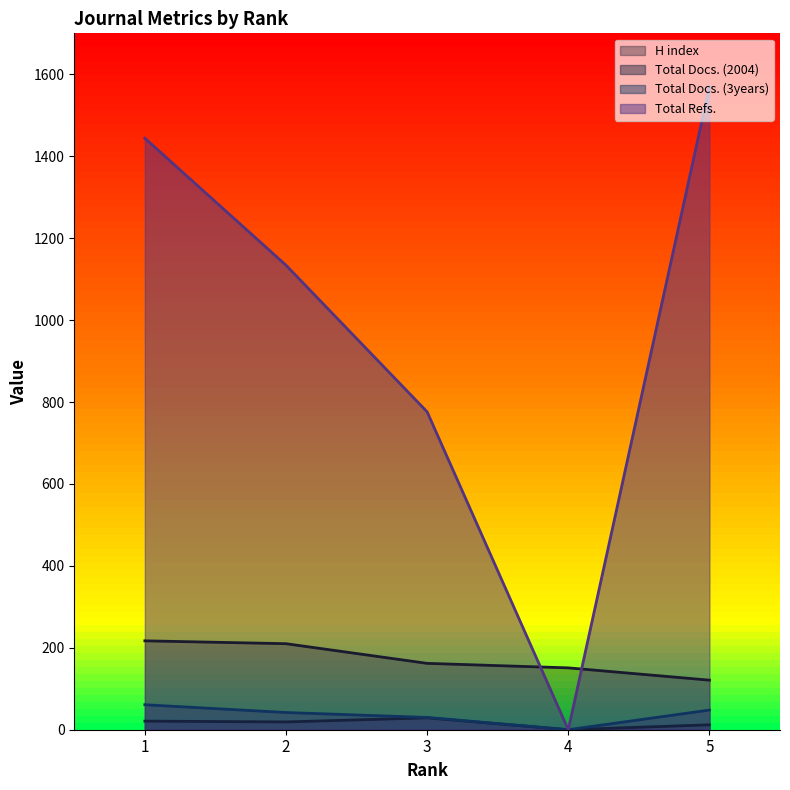

At how many categories does at least one series exceed 825?

3